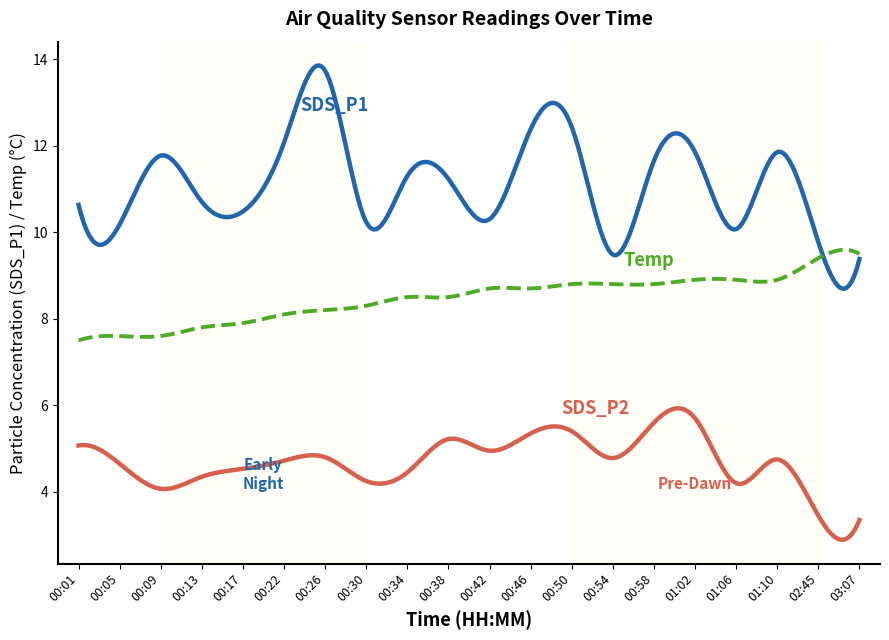

Does the chart have visible grid lines?

No